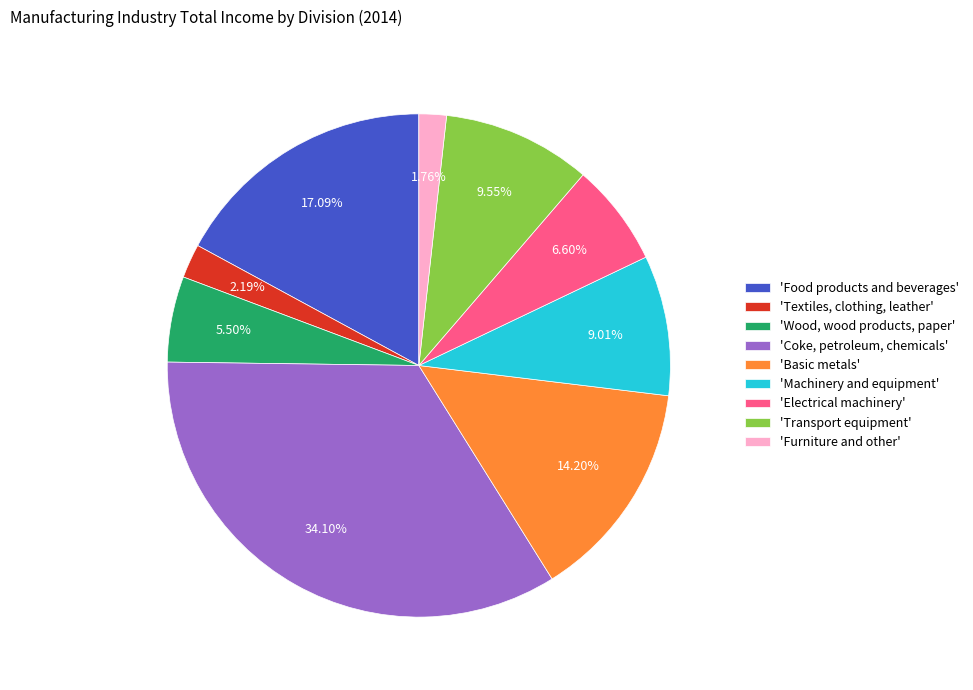

Which slice is the largest?

'Coke, petroleum, chemicals'